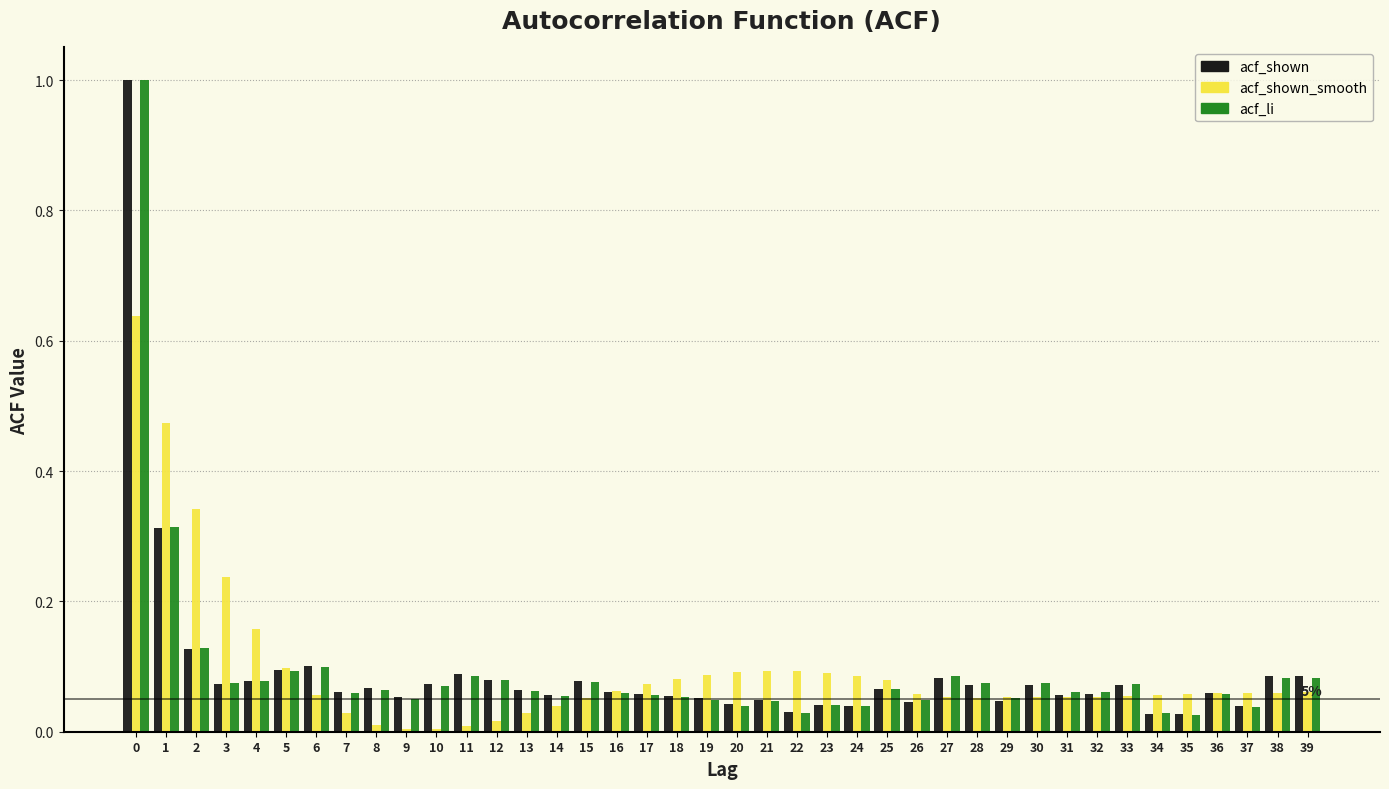

Is the value of acf_shown_smooth at 20 greater than the value of acf_shown at 34?

Yes